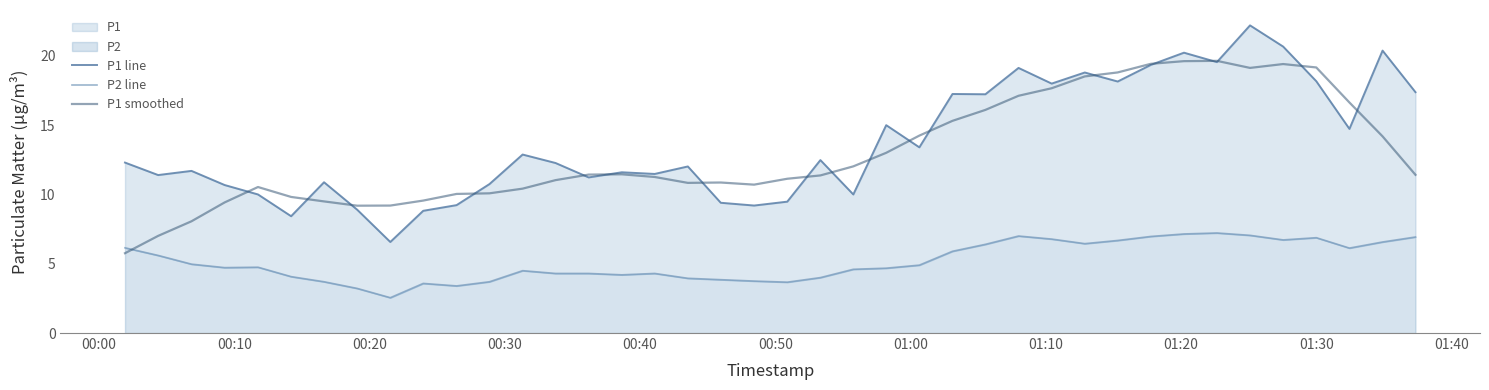

Rank the series by their maximum value, from highest to lowest.

P1 line, P1 smoothed, P2 line